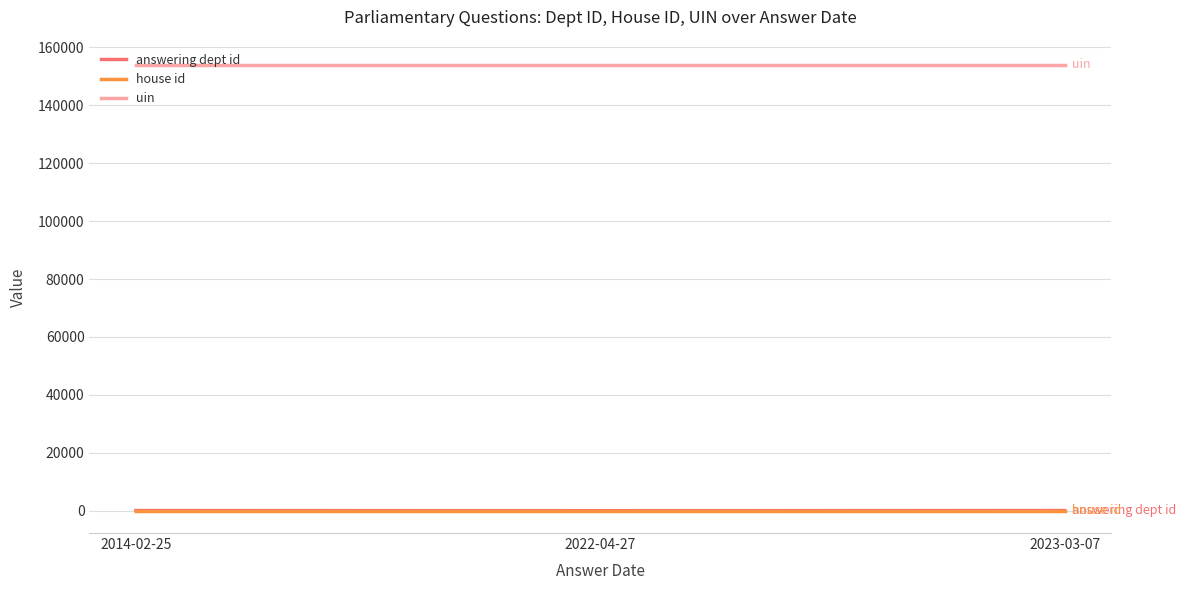

Which series has the largest total across all categories?

uin